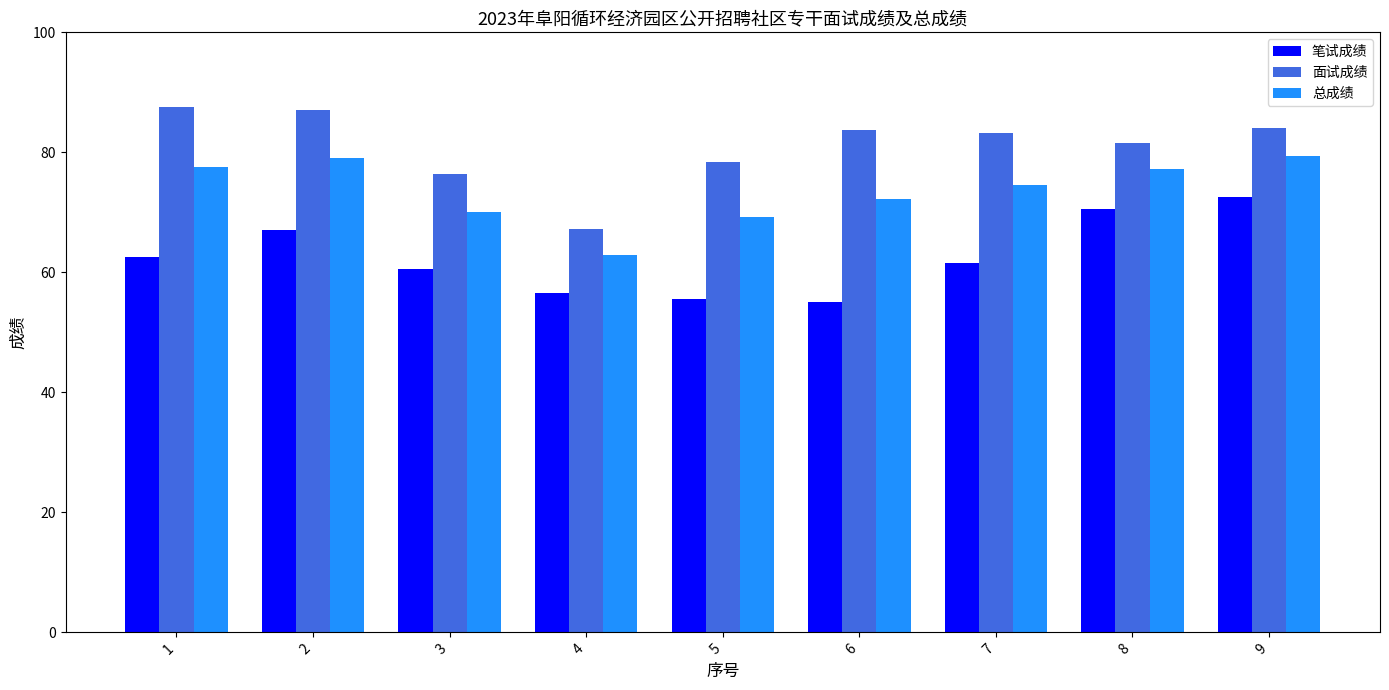

How many data points does each series have?

9